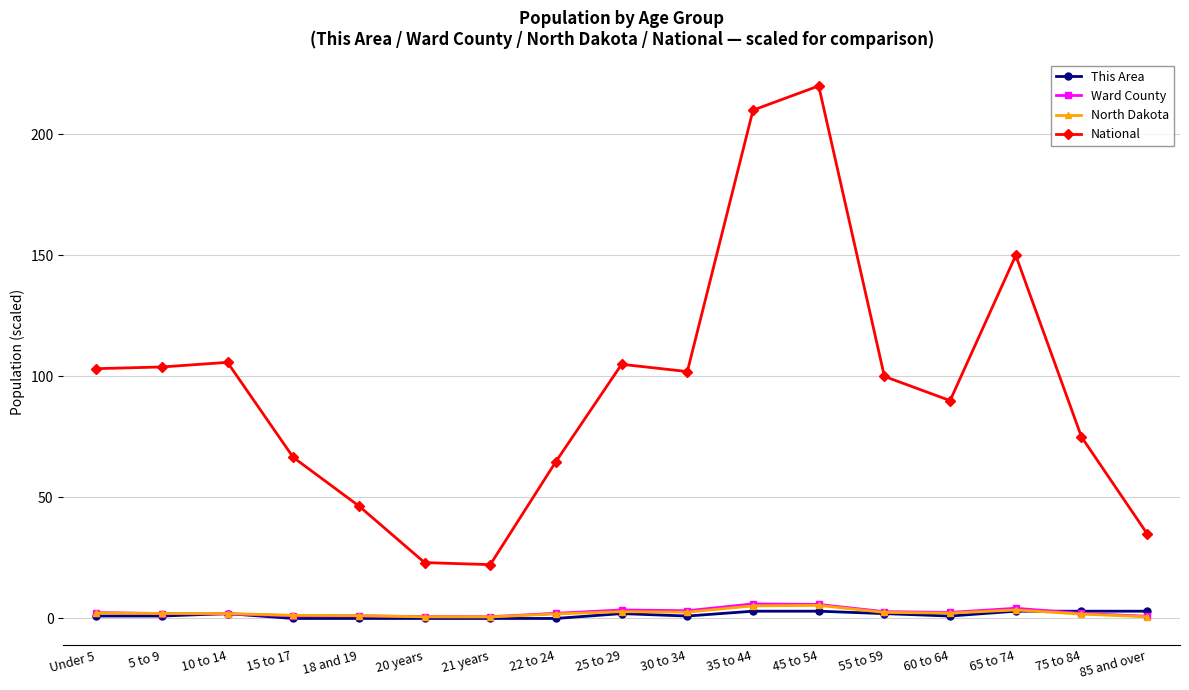

What is the label of the 8th point from the right?

30 to 34